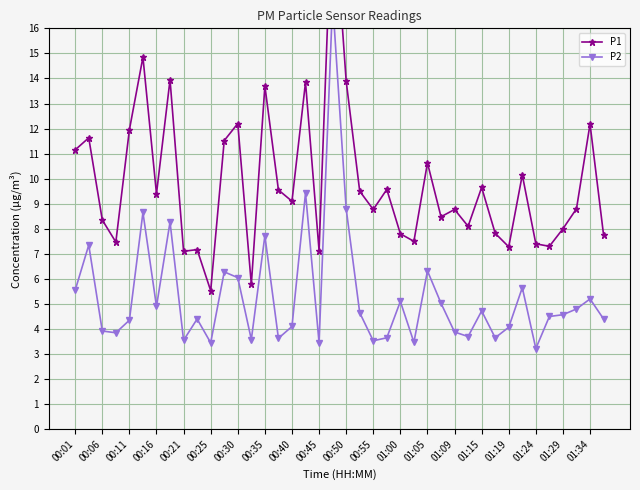

Reading right to left, what are all the values shown in this chart?

P1: 7.8	12.2	8.8	8.0	7.3	7.4	10.2	7.3	7.8	9.7	8.1	8.8	8.5	10.6	7.5	7.8	9.6	8.8	9.5	13.9	21.6	7.1	13.8	9.1	9.6	13.7	5.8	12.2	11.5	5.5	7.2	7.1	13.9	9.4	14.8	11.9	7.5	8.3	11.6	11.2
P2: 4.4	5.2	4.8	4.6	4.5	3.2	5.7	4.1	3.6	4.7	3.7	3.9	5.0	6.3	3.5	5.1	3.6	3.5	4.7	8.8	17.1	3.5	9.4	4.1	3.6	7.7	3.6	6.0	6.3	3.5	4.4	3.5	8.3	4.9	8.7	4.3	3.9	3.9	7.3	5.5